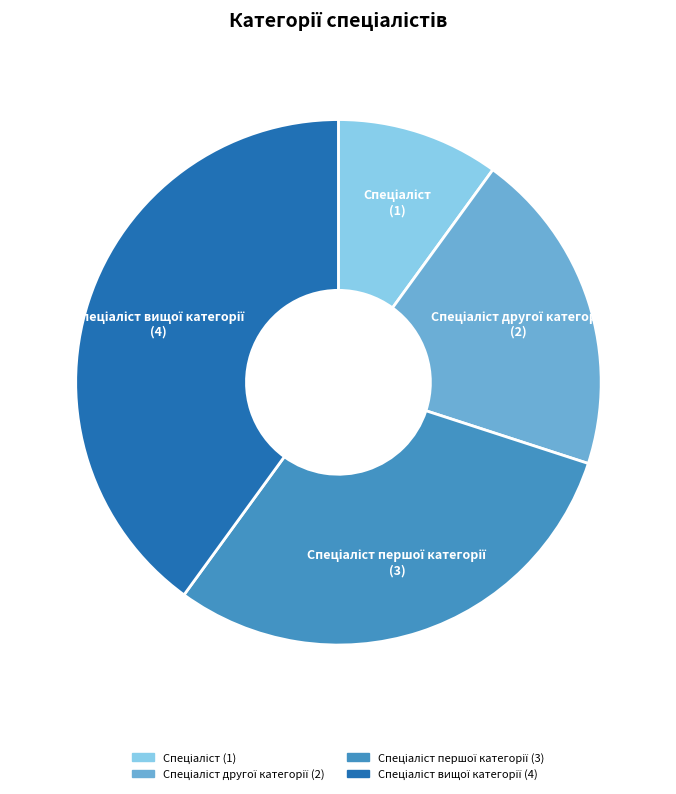

Does any single category account for the majority?

No